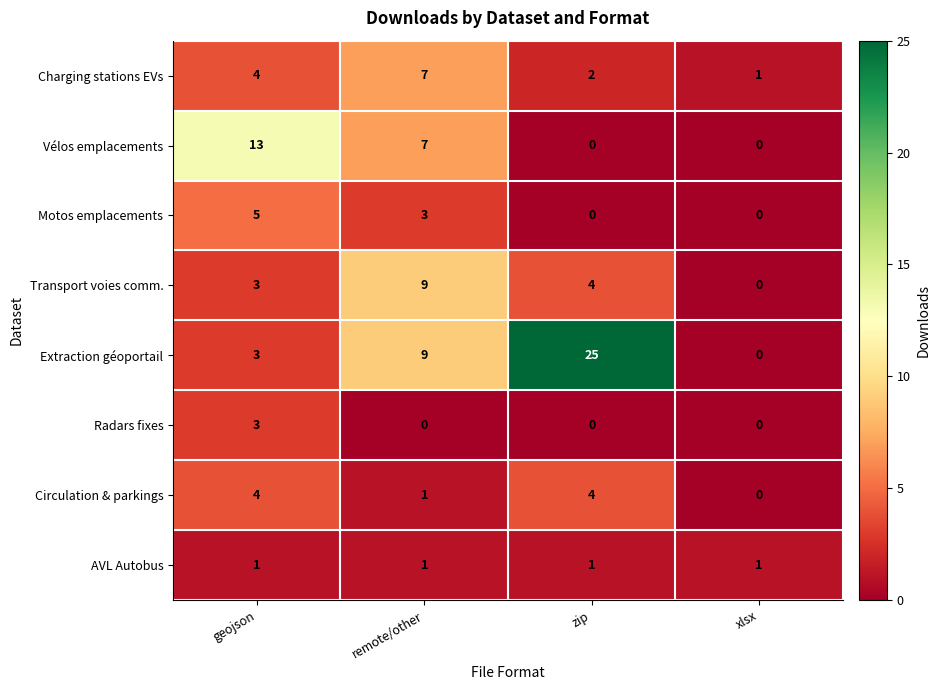

What is the sum of all Vélos emplacements values?

20